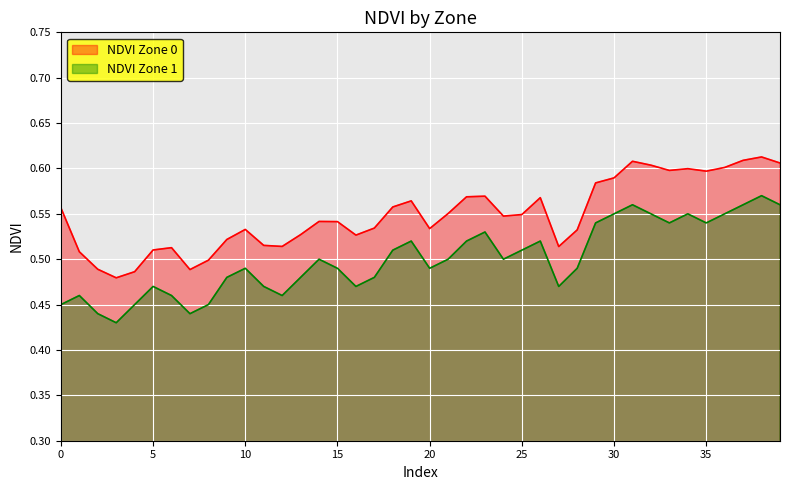

What is the difference between the second highest and minimum values in the NDVI Zone 0 series?

0.1